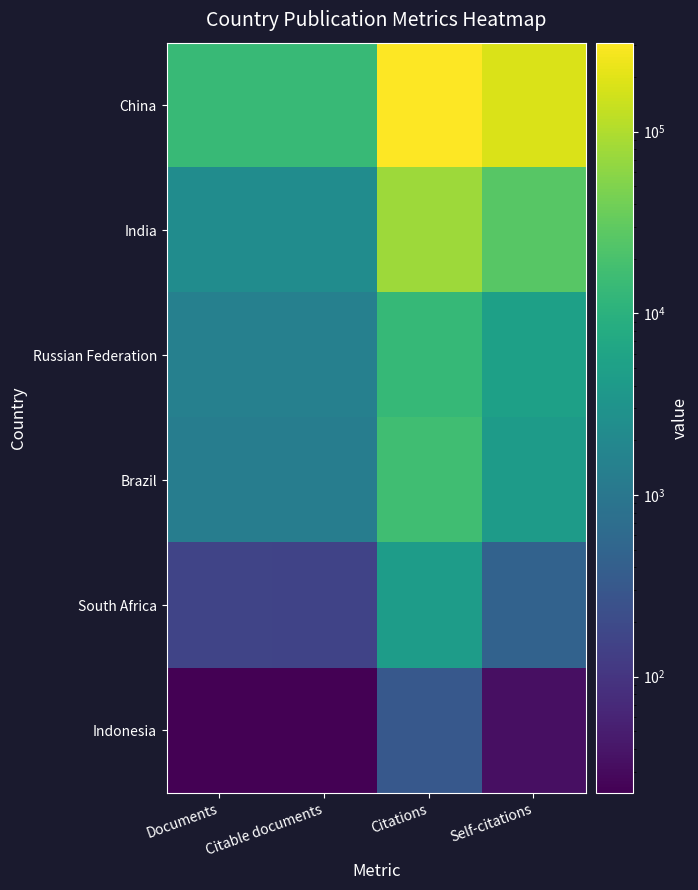

What is the spread (max minus min) of values at Self-citations?

179233